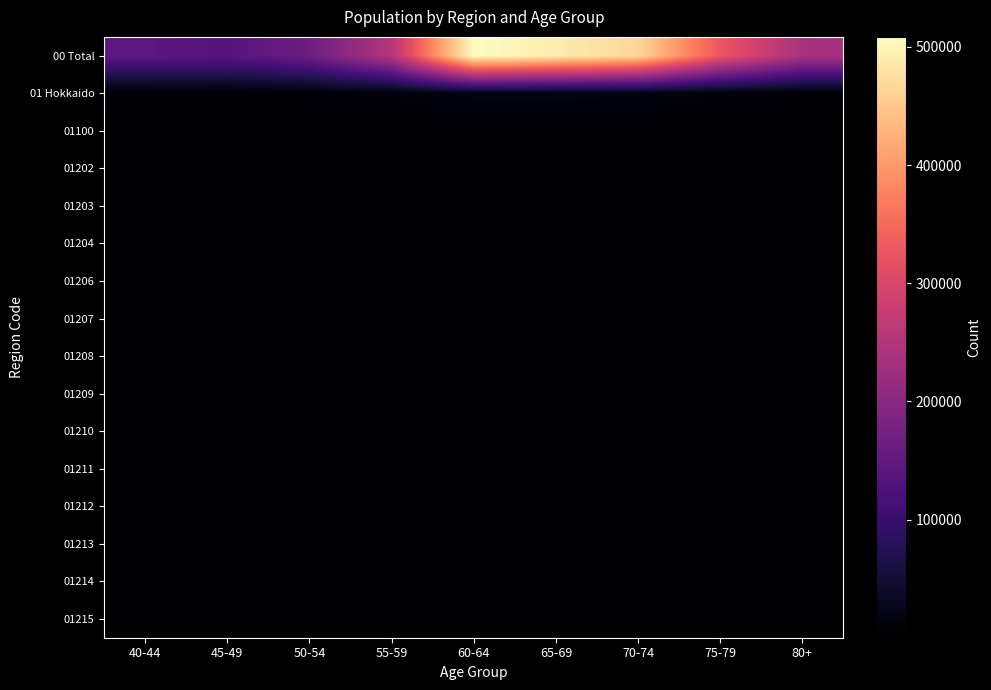

At how many categories does at least one series exceed 164920?

7